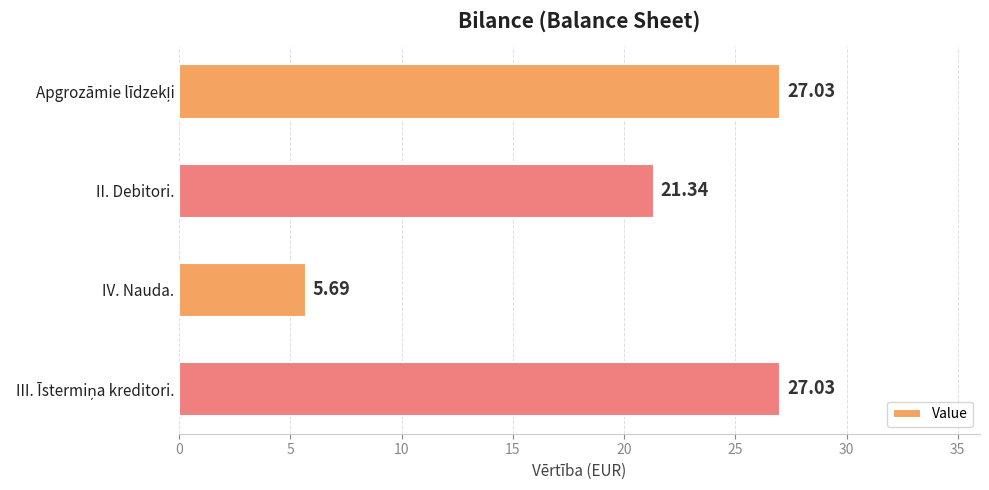

Where is the data nearest to the value 16?

II. Debitori.